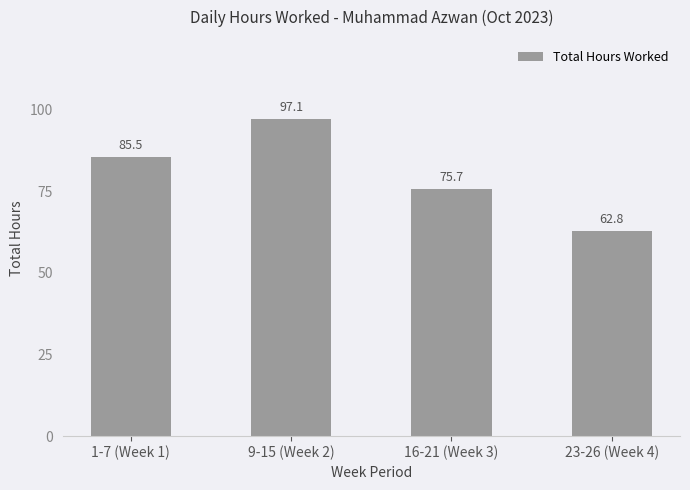

What is the sum of all values?

321.1